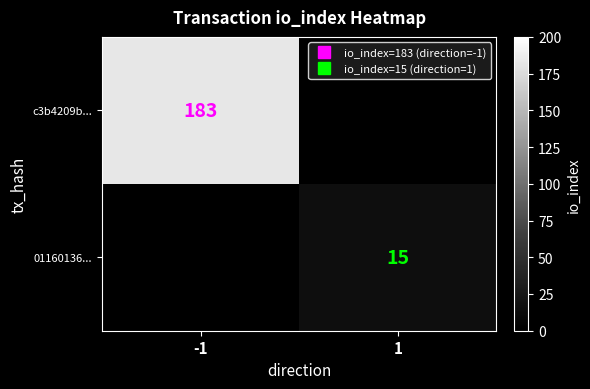

Which series has the largest total across all categories?

c3b4209b...